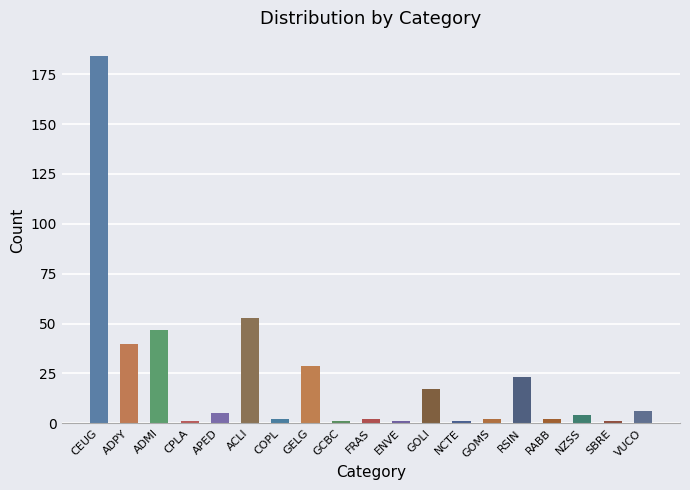

How many series are shown in this chart?

1